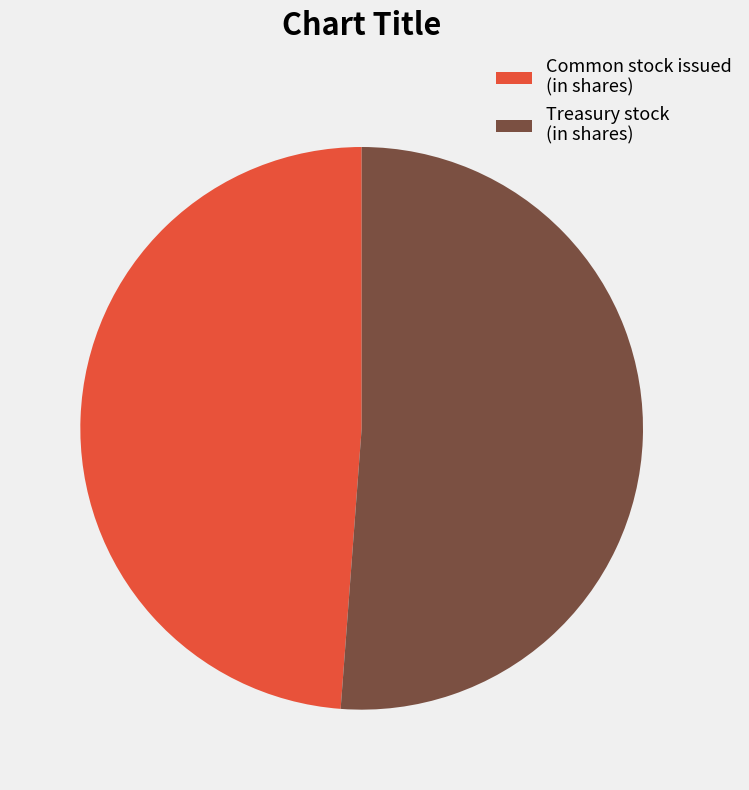

True or false: Treasury stock (in shares) accounts for 51% of the total.

True